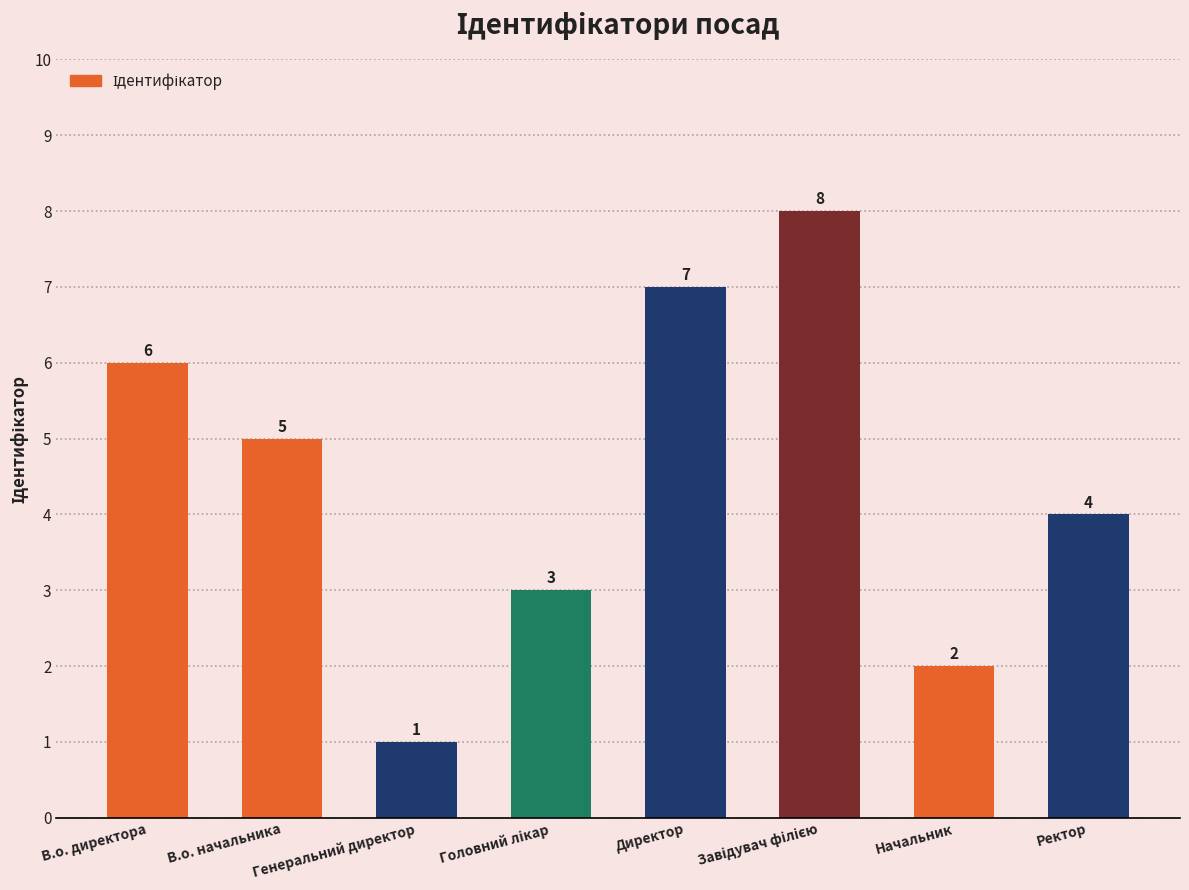

How many series are shown in this chart?

1